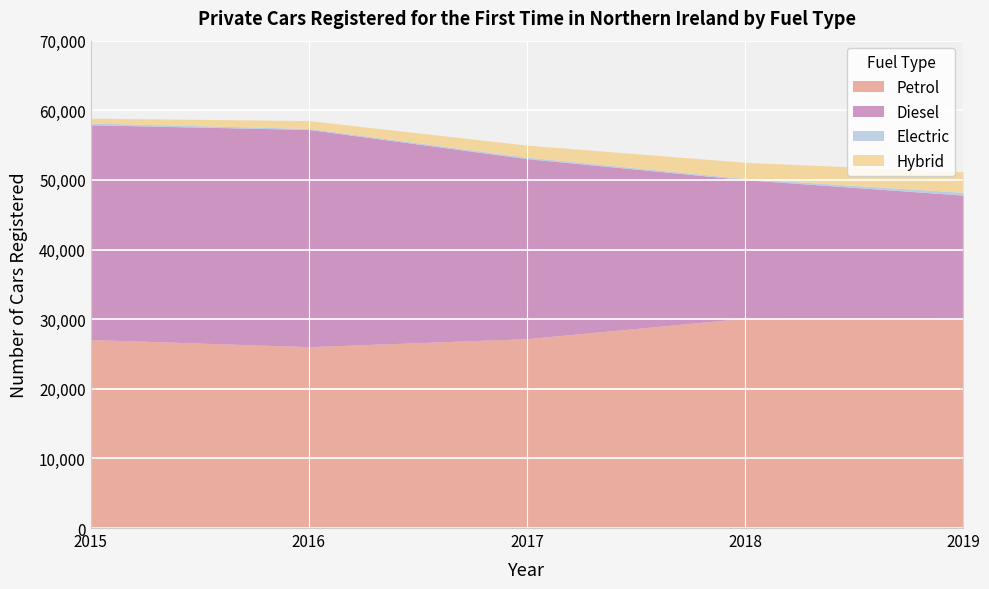

Which series has the widest spread of values?

Diesel